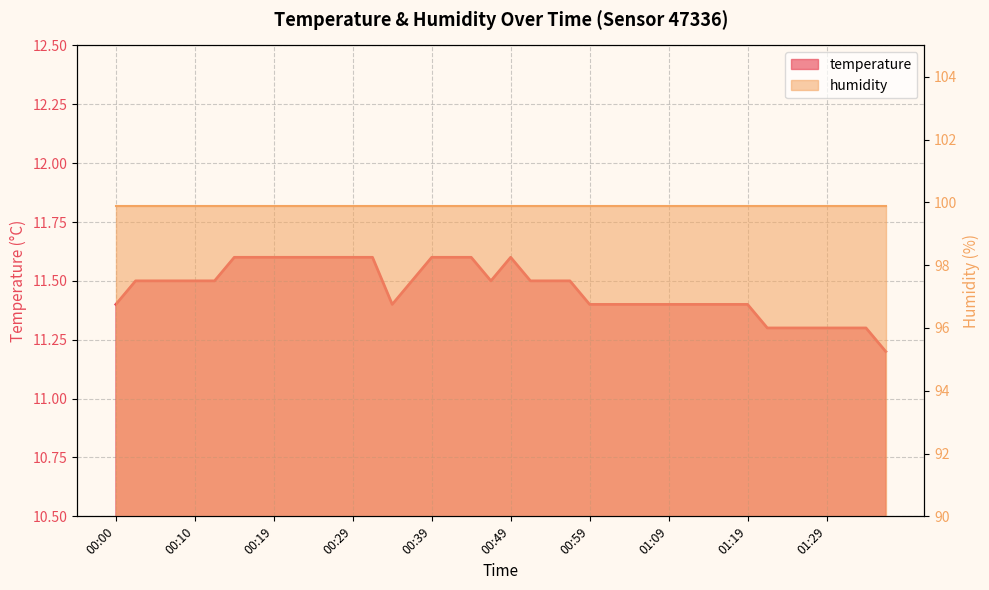

Between 00:17 and 01:34, which is larger?

00:17